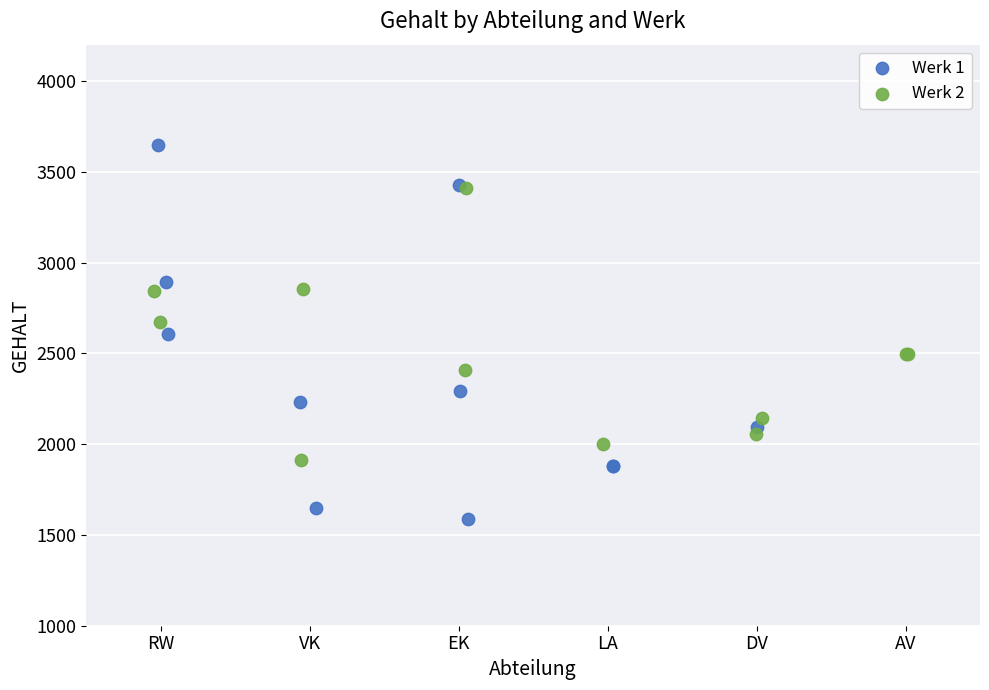

Which series reaches the minimum Y coordinate?

Werk 1